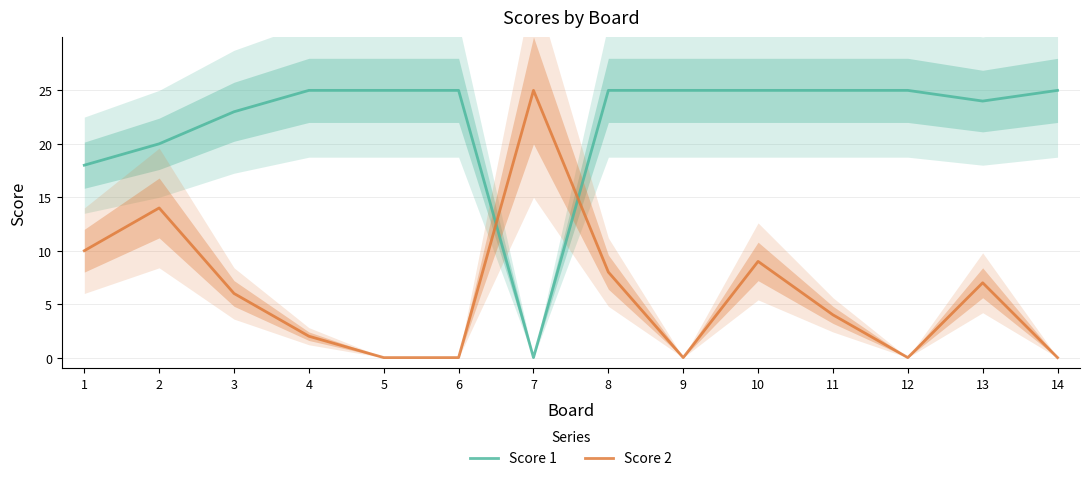

What is the difference between the highest and lowest values at 14?

25